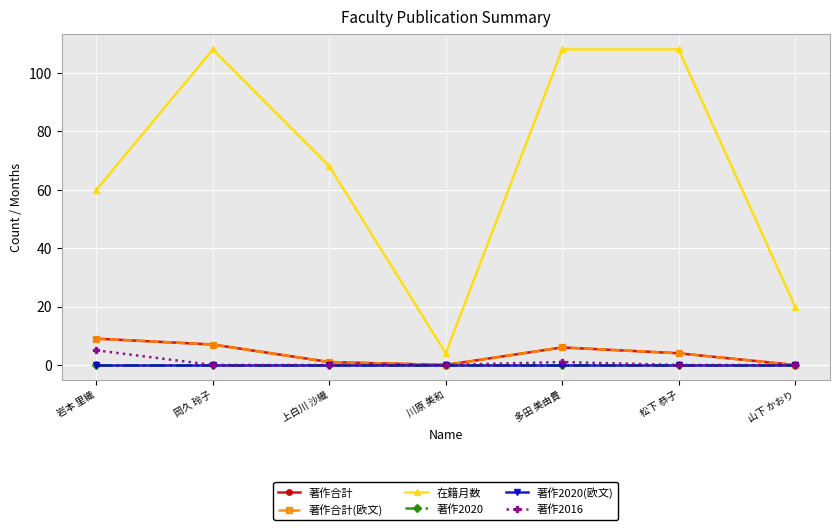

Is this an area chart (filled region under the line)?

No